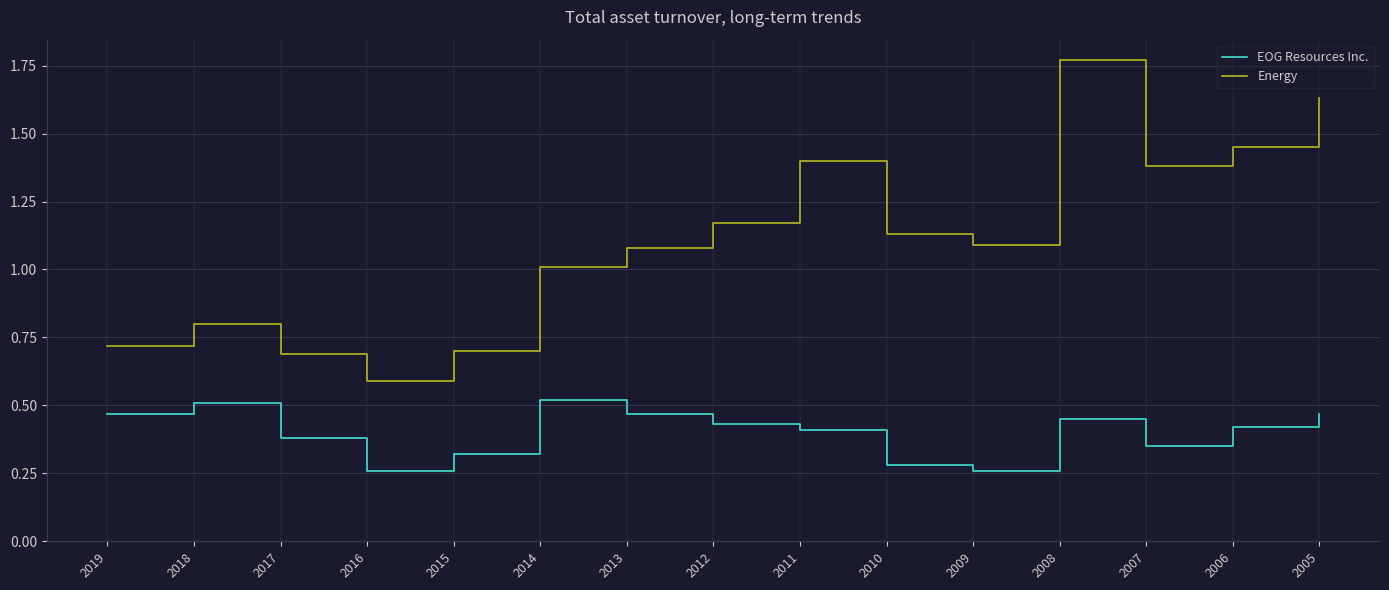

The value of EOG Resources Inc. at 2011 is 0.4. True or false?

True